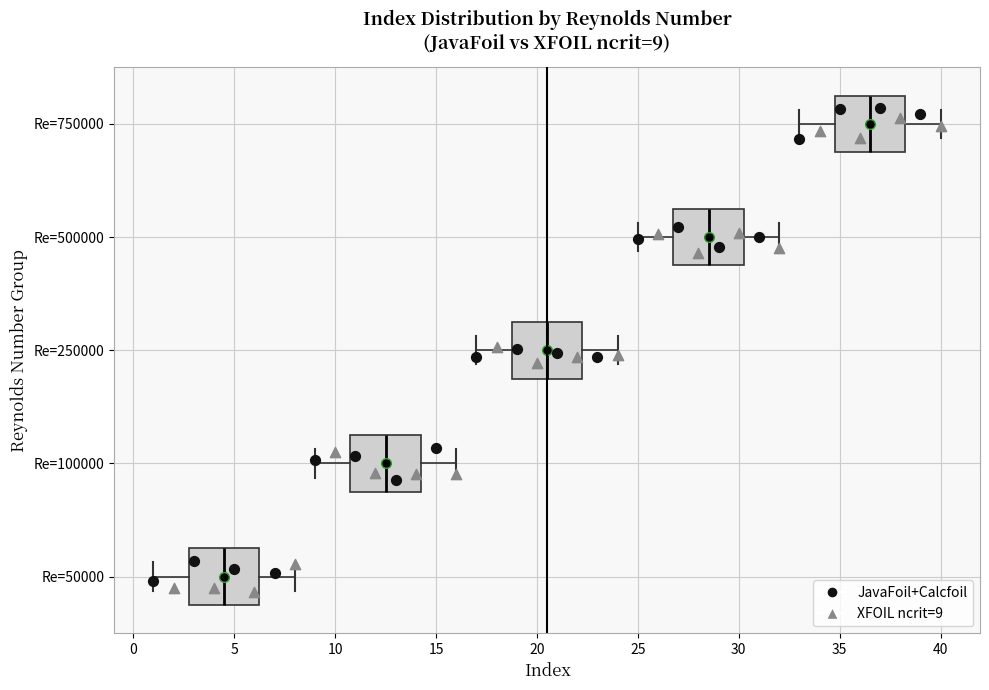

Which box has the furthest to the left median line?

Re=50000